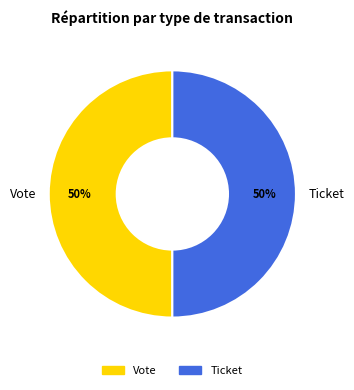

To the nearest percent, what is the difference between the largest and smallest slice percentages?

0%